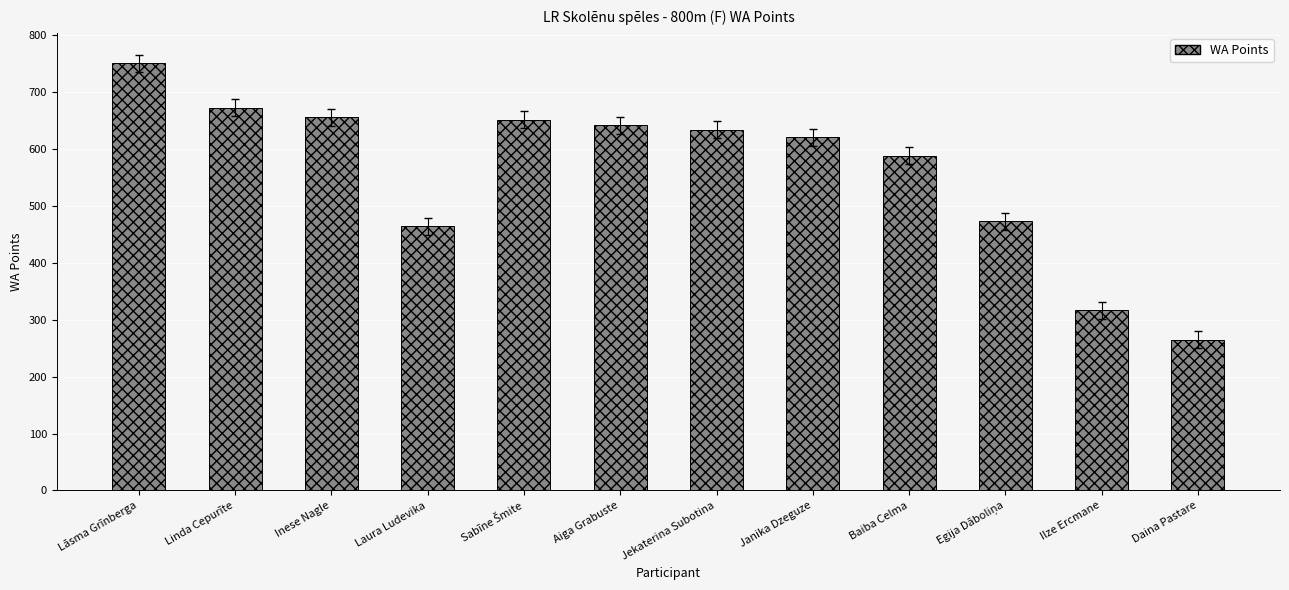

Which category has the lowest value across all series?

Daina Pastare